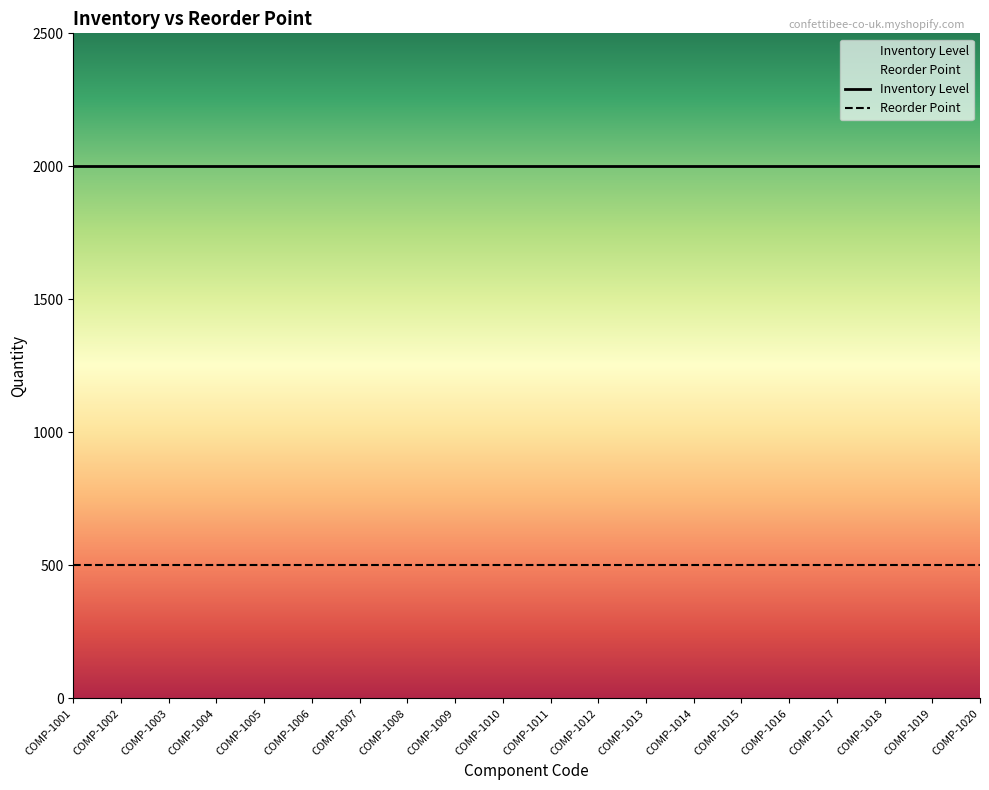

What is the value of the Reorder Point point at the 11th from the left?

500